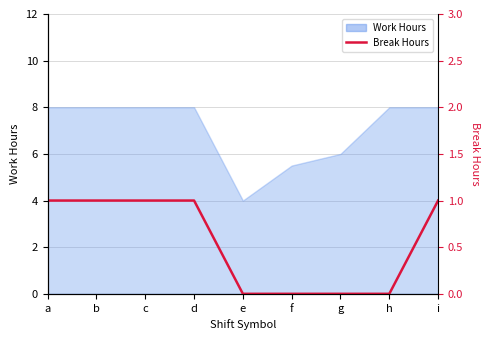

At which category does the chart reach its minimum across all series?

e